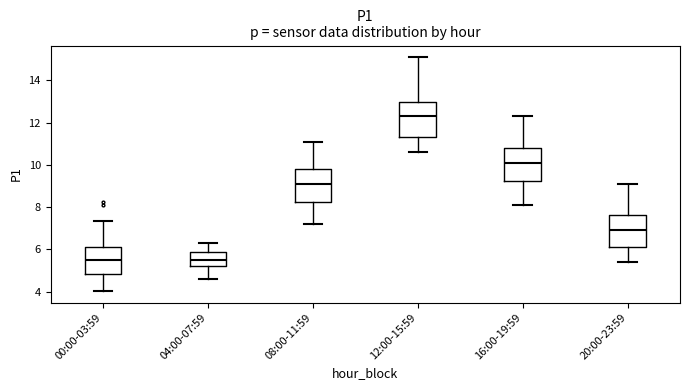

Reading left to right, transcribe this box plot: for each box, give where its median line is, the range the box spans, and where its two whiskers end, as read against the y-axis. The values are not printed on the chart, so give them approximately, as read against the axis.

00:00-03:59: median 5.6, box 4.8 to 6.2, whiskers 4.0 to 7.4
04:00-07:59: median 5.6, box 5.2 to 5.8, whiskers 4.6 to 6.4
08:00-11:59: median 9.2, box 8.2 to 9.8, whiskers 7.2 to 11.2
12:00-15:59: median 12.4, box 11.4 to 13.0, whiskers 10.6 to 15.2
16:00-19:59: median 10.2, box 9.2 to 10.8, whiskers 8.2 to 12.4
20:00-23:59: median 7.0, box 6.2 to 7.6, whiskers 5.4 to 9.2